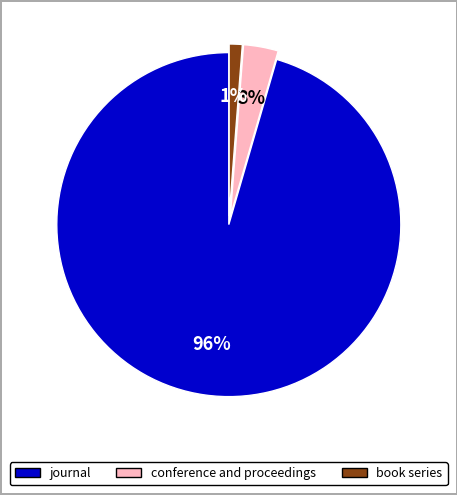

Do conference and proceedings and book series together represent more than half of the pie?

No